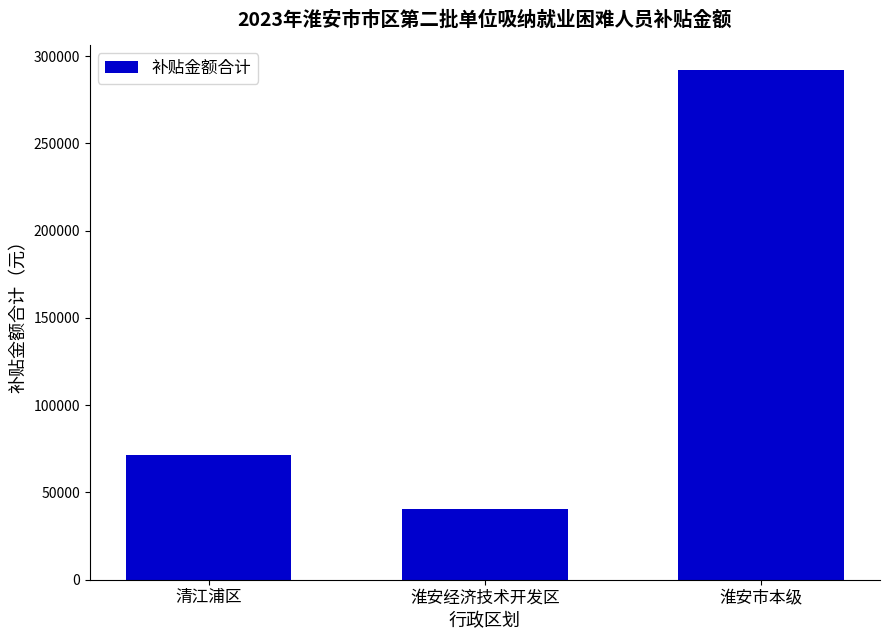

The chart shows a value of 118330.1 at 清江浦区. True or false?

False